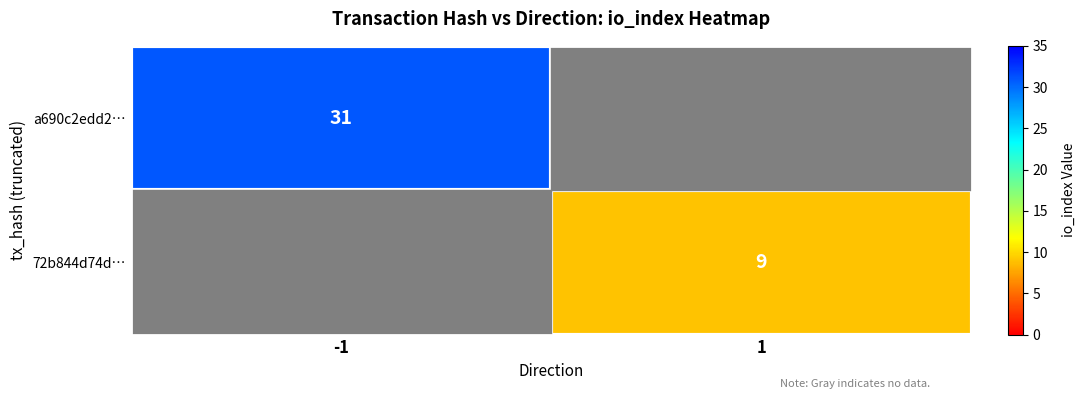

Between 1 and -1, which is larger?

-1